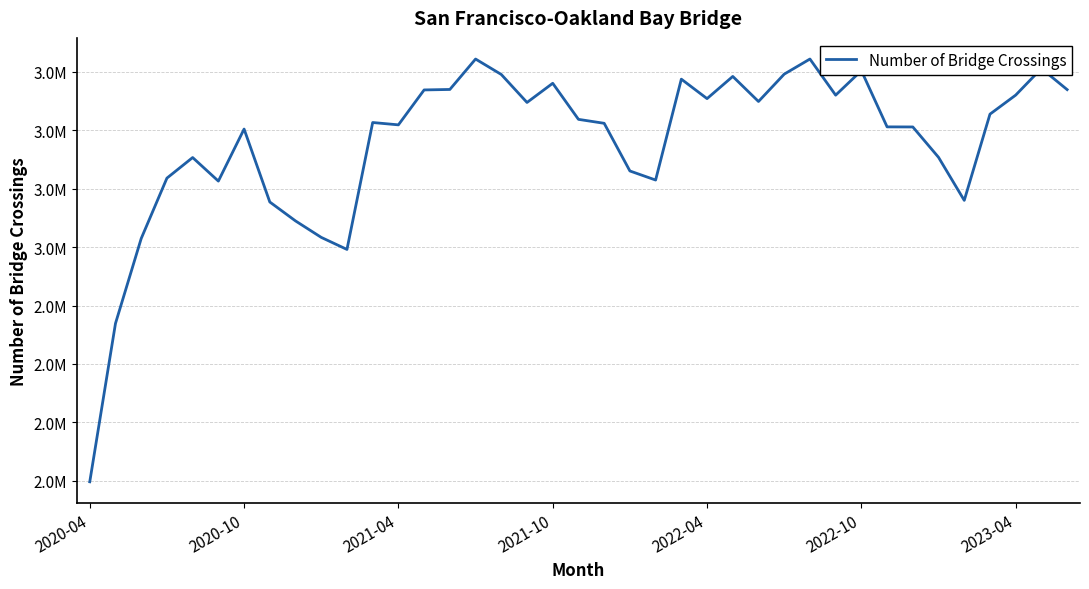

What is the sum of all values?

134370697